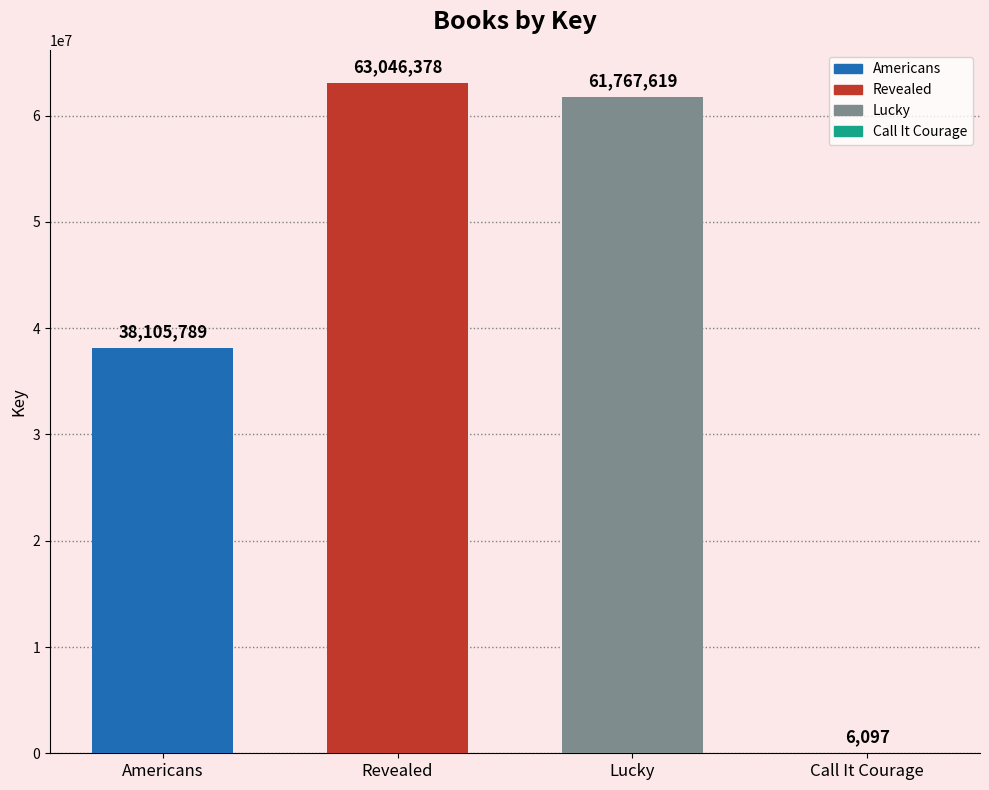

How many bars are there in total?

4